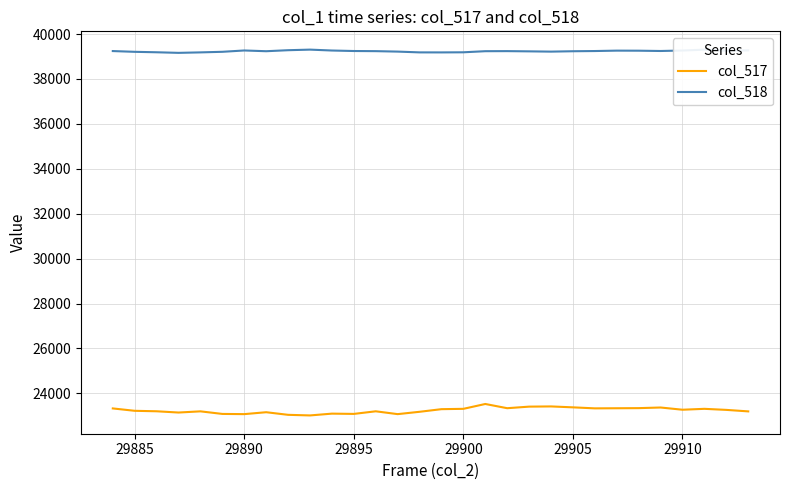

What is the difference between the maximum and minimum values in the col_517 series?

510